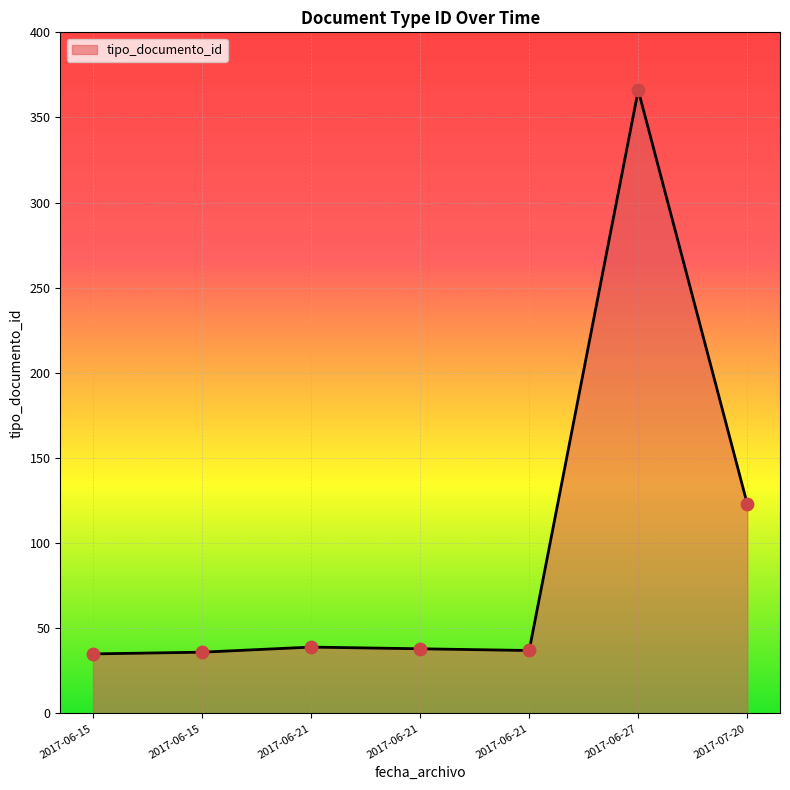

What is the ratio of the value at 2017-06-21 to the value at 2017-06-15?

1.1